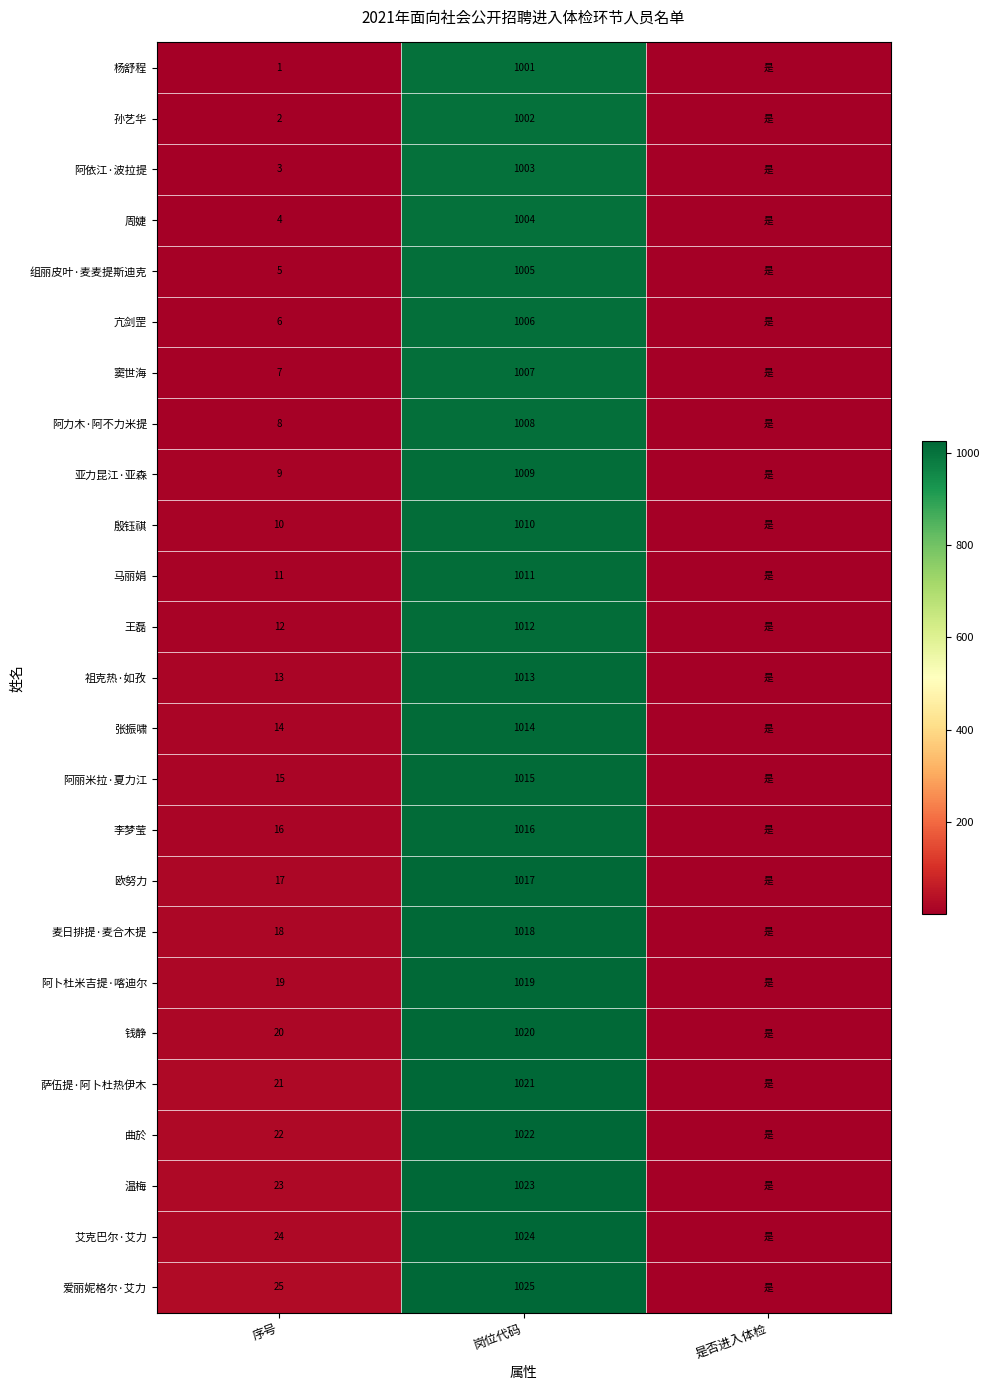

What is the smallest value displayed?

1